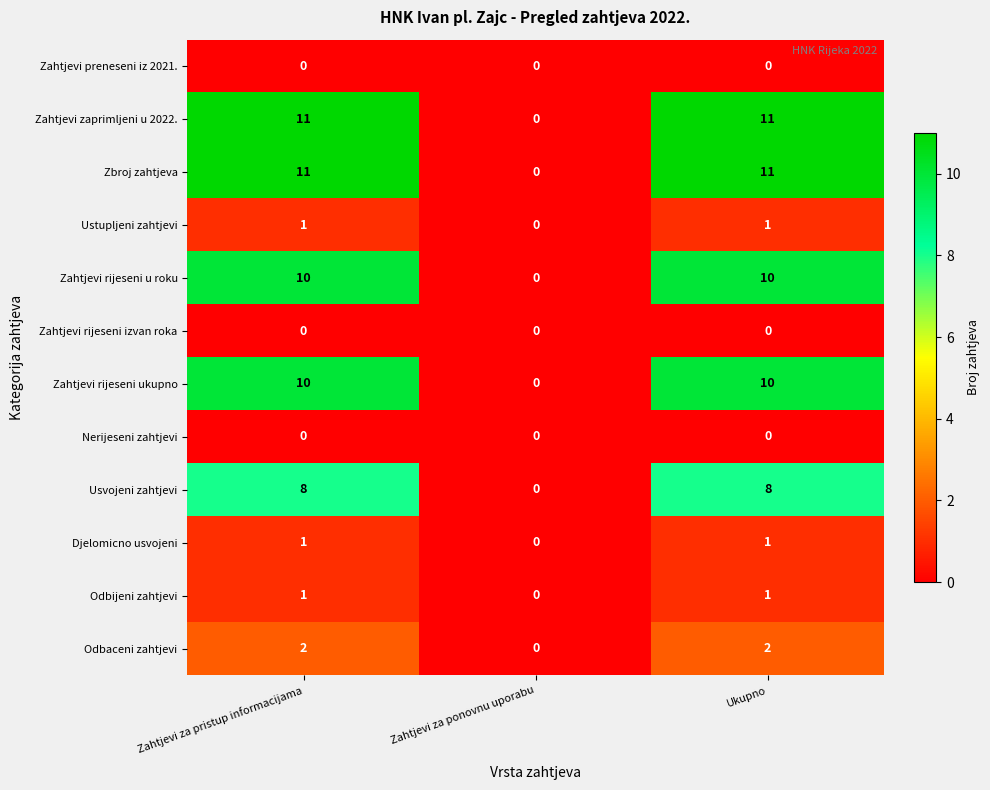

How many distinct data groups are displayed?

12